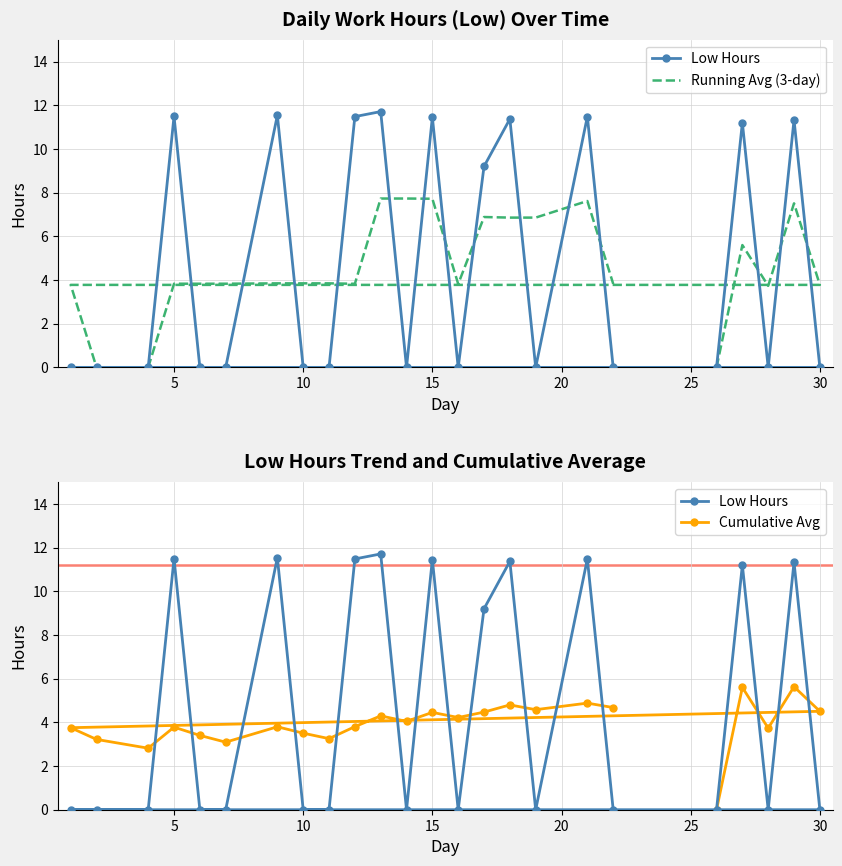

What is the sum of all Low Hours values?

112.2